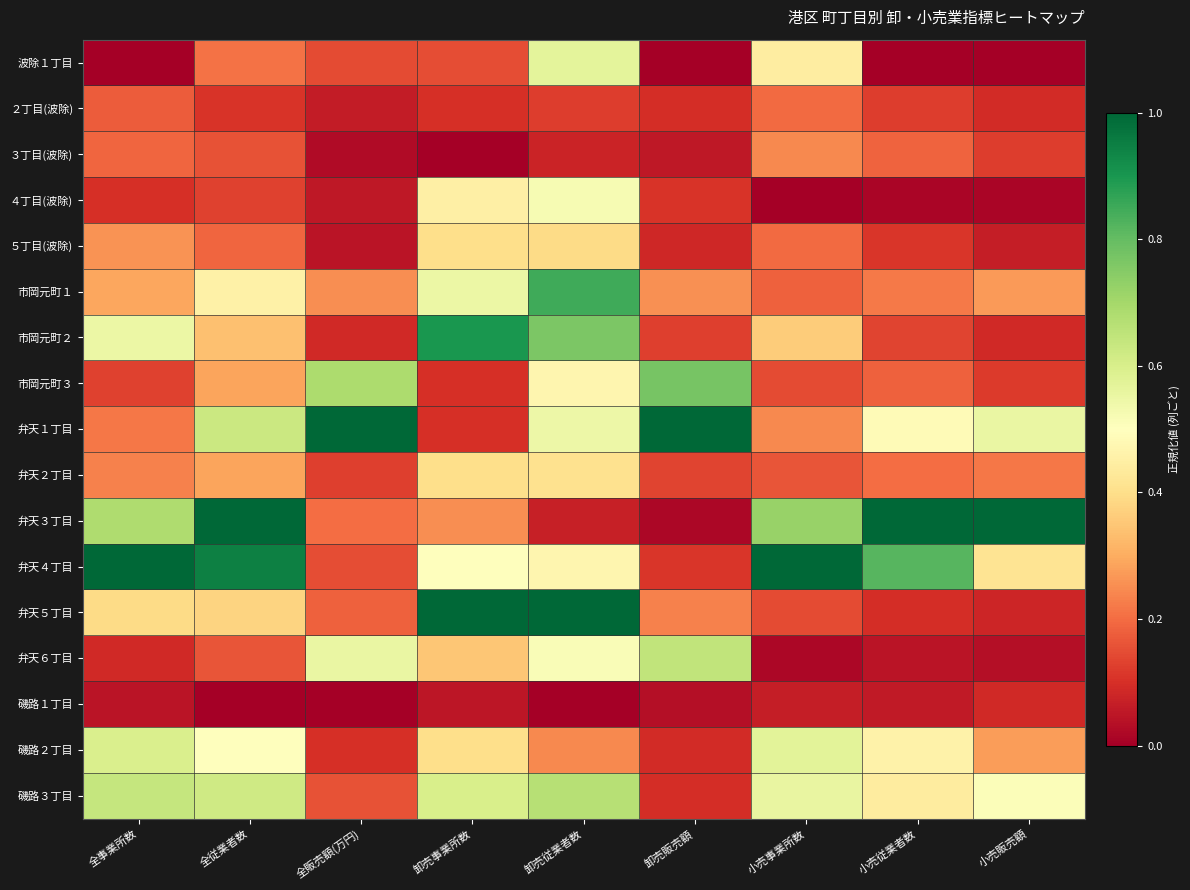

Reading right to left, list all the values displayed in this chart.

波除１丁目: 小売販売額=0.0	小売従業者数=0.0	小売事業所数=0.4	卸売販売額=0.0	卸売従業者数=0.6	卸売事業所数=0.1	全販売額(万円)=0.1	全従業者数=0.2	全事業所数=0.0
２丁目(波除): 小売販売額=0.1	小売従業者数=0.1	小売事業所数=0.2	卸売販売額=0.1	卸売従業者数=0.1	卸売事業所数=0.1	全販売額(万円)=0.1	全従業者数=0.1	全事業所数=0.2
３丁目(波除): 小売販売額=0.1	小売従業者数=0.2	小売事業所数=0.2	卸売販売額=0.1	卸売従業者数=0.1	卸売事業所数=0.0	全販売額(万円)=0.0	全従業者数=0.2	全事業所数=0.2
４丁目(波除): 小売販売額=0.0	小売従業者数=0.0	小売事業所数=0.0	卸売販売額=0.1	卸売従業者数=0.5	卸売事業所数=0.5	全販売額(万円)=0.1	全従業者数=0.1	全事業所数=0.1
５丁目(波除): 小売販売額=0.1	小売従業者数=0.1	小売事業所数=0.2	卸売販売額=0.1	卸売従業者数=0.4	卸売事業所数=0.4	全販売額(万円)=0.0	全従業者数=0.2	全事業所数=0.3
市岡元町１: 小売販売額=0.3	小売従業者数=0.2	小売事業所数=0.2	卸売販売額=0.3	卸売従業者数=0.8	卸売事業所数=0.6	全販売額(万円)=0.3	全従業者数=0.5	全事業所数=0.3
市岡元町２: 小売販売額=0.1	小売従業者数=0.1	小売事業所数=0.4	卸売販売額=0.1	卸売従業者数=0.8	卸売事業所数=0.9	全販売額(万円)=0.1	全従業者数=0.3	全事業所数=0.6
市岡元町３: 小売販売額=0.1	小売従業者数=0.2	小売事業所数=0.1	卸売販売額=0.8	卸売従業者数=0.5	卸売事業所数=0.1	全販売額(万円)=0.7	全従業者数=0.3	全事業所数=0.1
弁天１丁目: 小売販売額=0.6	小売従業者数=0.5	小売事業所数=0.2	卸売販売額=1.0	卸売従業者数=0.5	卸売事業所数=0.1	全販売額(万円)=1.0	全従業者数=0.6	全事業所数=0.2
弁天２丁目: 小売販売額=0.2	小売従業者数=0.2	小売事業所数=0.2	卸売販売額=0.1	卸売従業者数=0.4	卸売事業所数=0.4	全販売額(万円)=0.1	全従業者数=0.3	全事業所数=0.2
弁天３丁目: 小売販売額=1.0	小売従業者数=1.0	小売事業所数=0.7	卸売販売額=0.0	卸売従業者数=0.1	卸売事業所数=0.2	全販売額(万円)=0.2	全従業者数=1.0	全事業所数=0.7
弁天４丁目: 小売販売額=0.4	小売従業者数=0.8	小売事業所数=1.0	卸売販売額=0.1	卸売従業者数=0.5	卸売事業所数=0.5	全販売額(万円)=0.2	全従業者数=0.9	全事業所数=1.0
弁天５丁目: 小売販売額=0.1	小売従業者数=0.1	小売事業所数=0.1	卸売販売額=0.2	卸売従業者数=1.0	卸売事業所数=1.0	全販売額(万円)=0.2	全従業者数=0.4	全事業所数=0.4
弁天６丁目: 小売販売額=0.0	小売従業者数=0.0	小売事業所数=0.0	卸売販売額=0.6	卸売従業者数=0.5	卸売事業所数=0.3	全販売額(万円)=0.6	全従業者数=0.2	全事業所数=0.1
磯路１丁目: 小売販売額=0.1	小売従業者数=0.1	小売事業所数=0.1	卸売販売額=0.0	卸売従業者数=0.0	卸売事業所数=0.1	全販売額(万円)=0.0	全従業者数=0.0	全事業所数=0.0
磯路２丁目: 小売販売額=0.3	小売従業者数=0.5	小売事業所数=0.6	卸売販売額=0.1	卸売従業者数=0.2	卸売事業所数=0.4	全販売額(万円)=0.1	全従業者数=0.5	全事業所数=0.6
磯路３丁目: 小売販売額=0.5	小売従業者数=0.4	小売事業所数=0.6	卸売販売額=0.1	卸売従業者数=0.7	卸売事業所数=0.6	全販売額(万円)=0.2	全従業者数=0.6	全事業所数=0.6